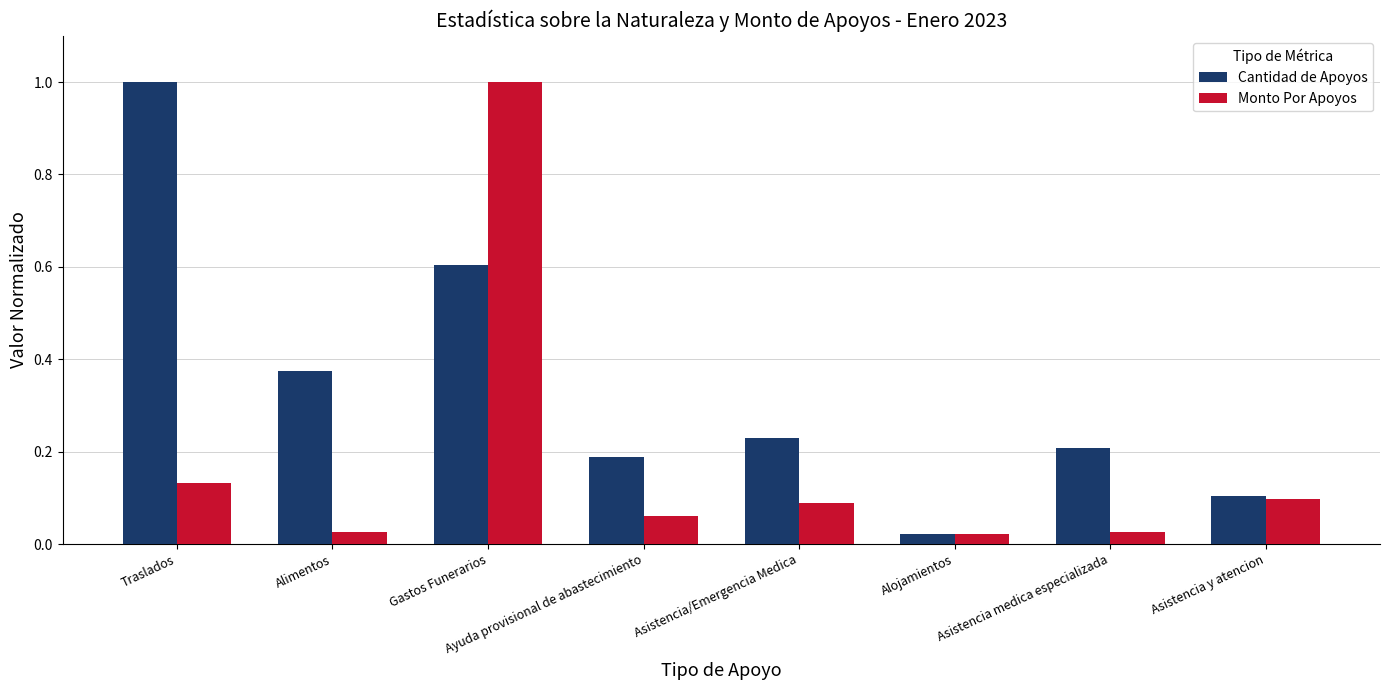

The value of Monto Por Apoyos at Asistencia y atencion is 0.0. True or false?

False